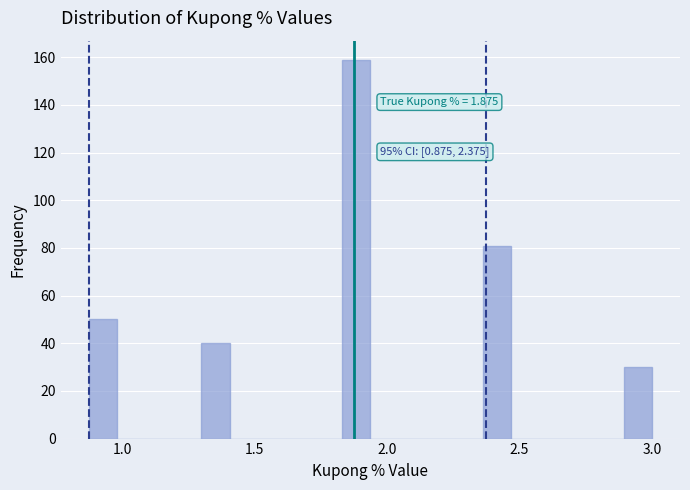

Around what value on the x-axis is the tallest bar? Give the approximate position of its centre, as read against the axis.

1.90